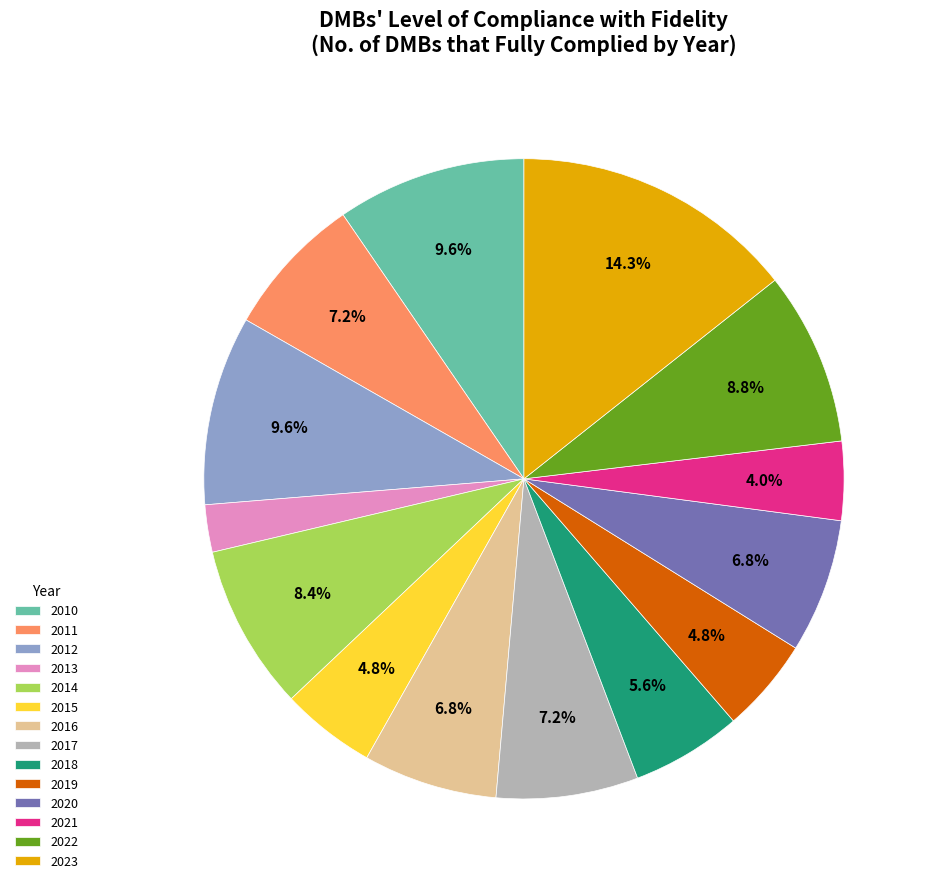

How many slices are in this pie chart?

14